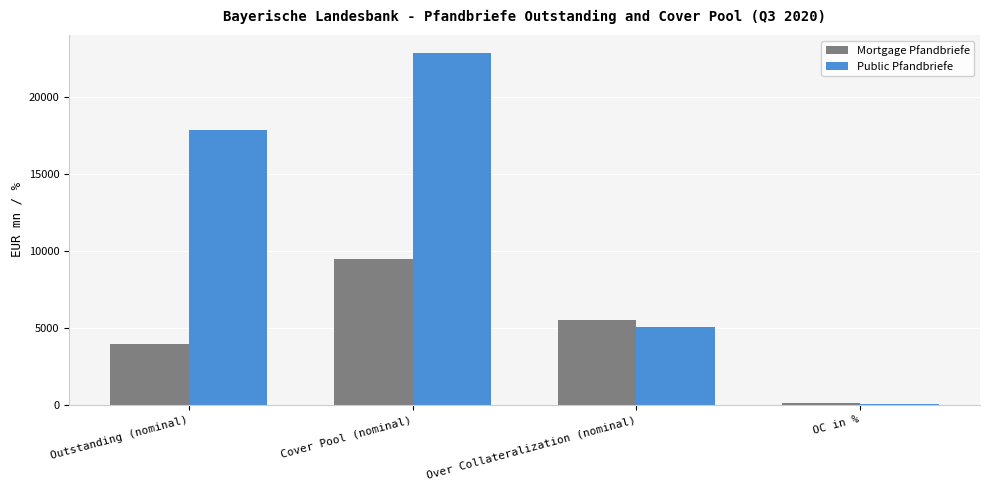

Read the Public Pfandbriefe value at Outstanding (nominal).

17853.1